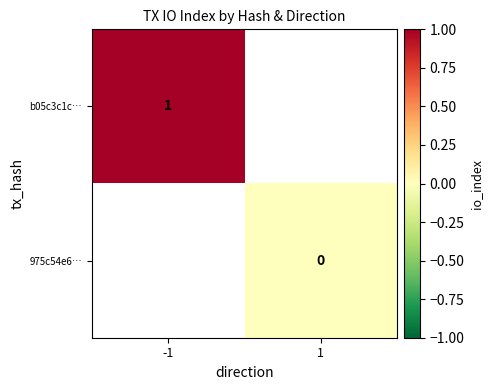

Is the value of b05c3c1c… at -1 greater than the value of 975c54e6… at 1?

Yes